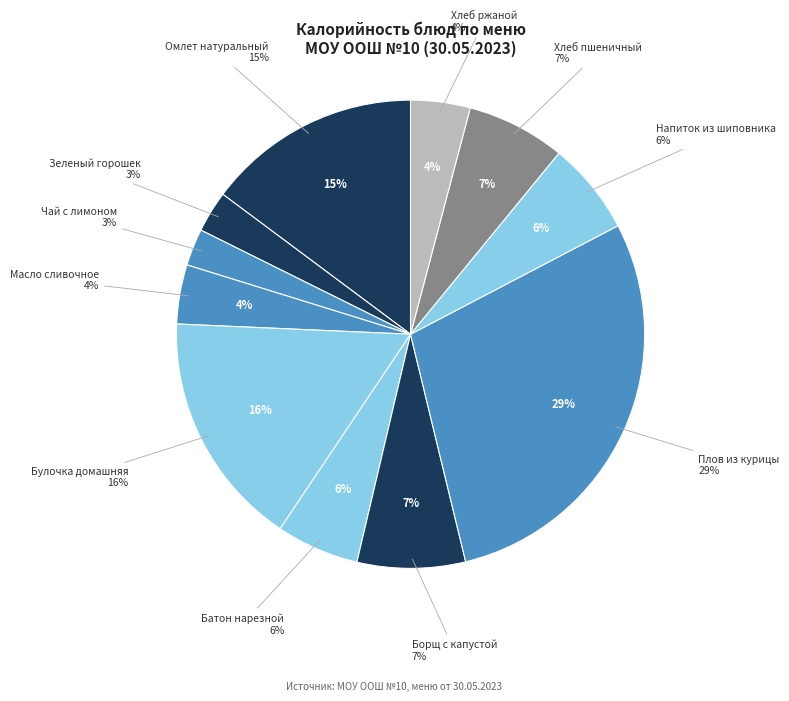

Which category has the smallest portion of the pie?

Чай с лимоном